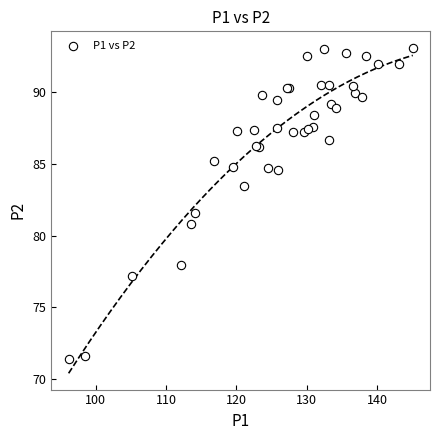

What Y value in the scatter plot is closest to 82?

81.6